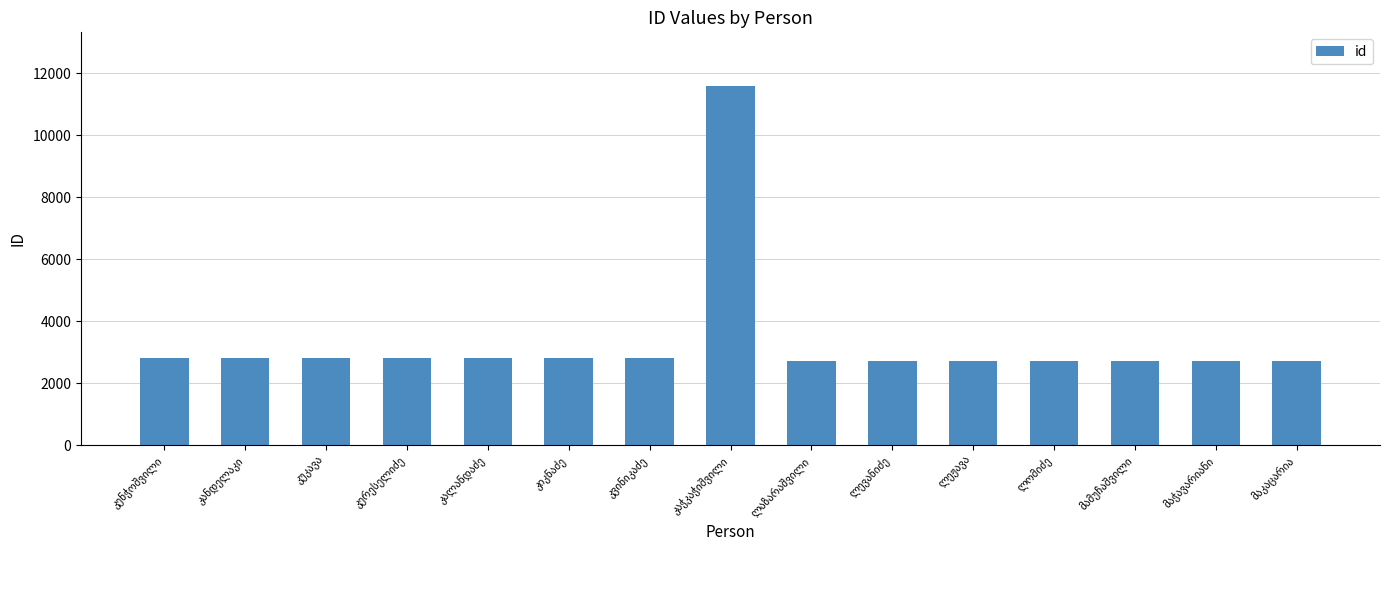

What is the value of the 1st bar from the left?

2815